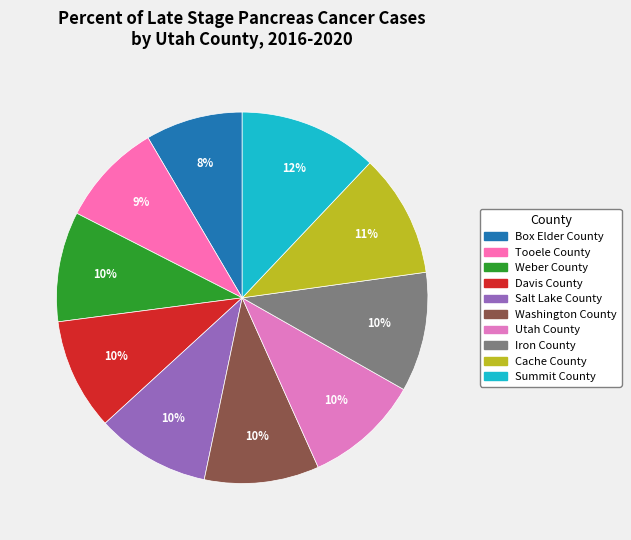

To the nearest percent, what percentage of the pie is Summit County?

12%